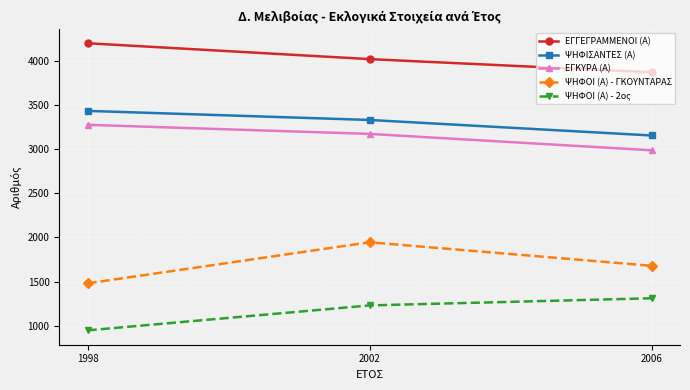

Reading left to right, transcribe all the data shown in this chart.

ΕΓΓΕΓΡΑΜΜΕΝΟΙ (Α): 4202	4022	3873
ΨΗΦΙΣΑΝΤΕΣ (Α): 3435	3332	3156
ΕΓΚΥΡΑ (Α): 3277	3174	2988
ΨΗΦΟΙ (Α) - ΓΚΟΥΝΤΑΡΑΣ: 1479	1945	1678
ΨΗΦΟΙ (Α) - 2ος: 946	1229	1310